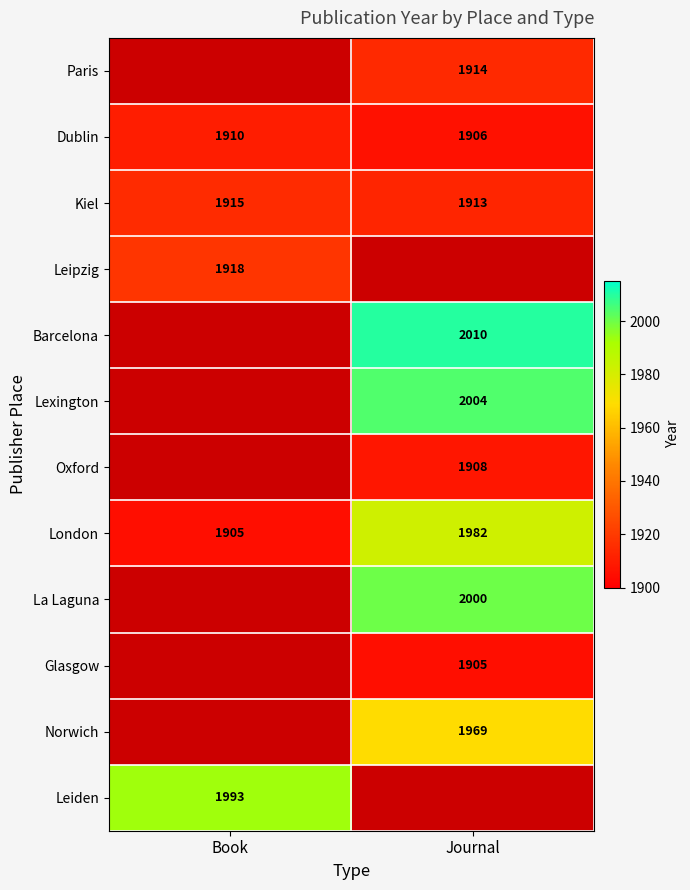

True or false: Dublin has a value of 2820 at Book.

False